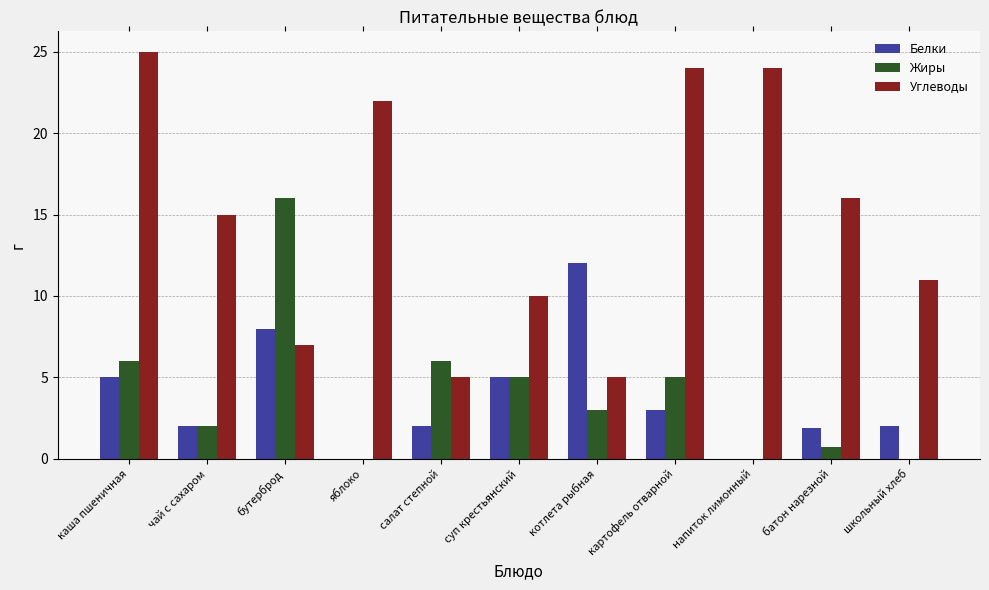

How many distinct data groups are displayed?

3